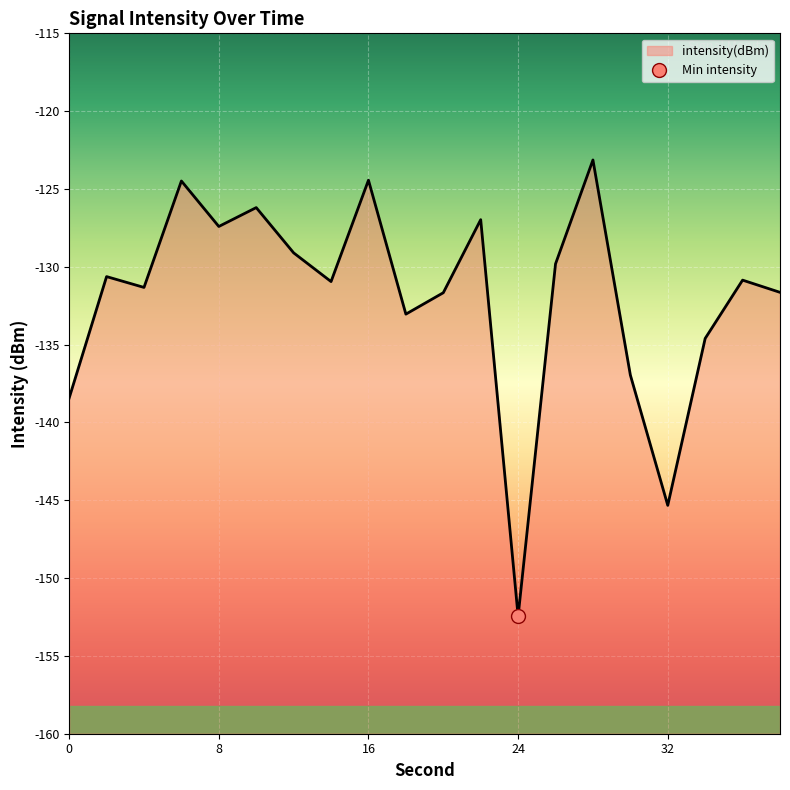

True or false: the data has more than 2 interior local peaks.

True